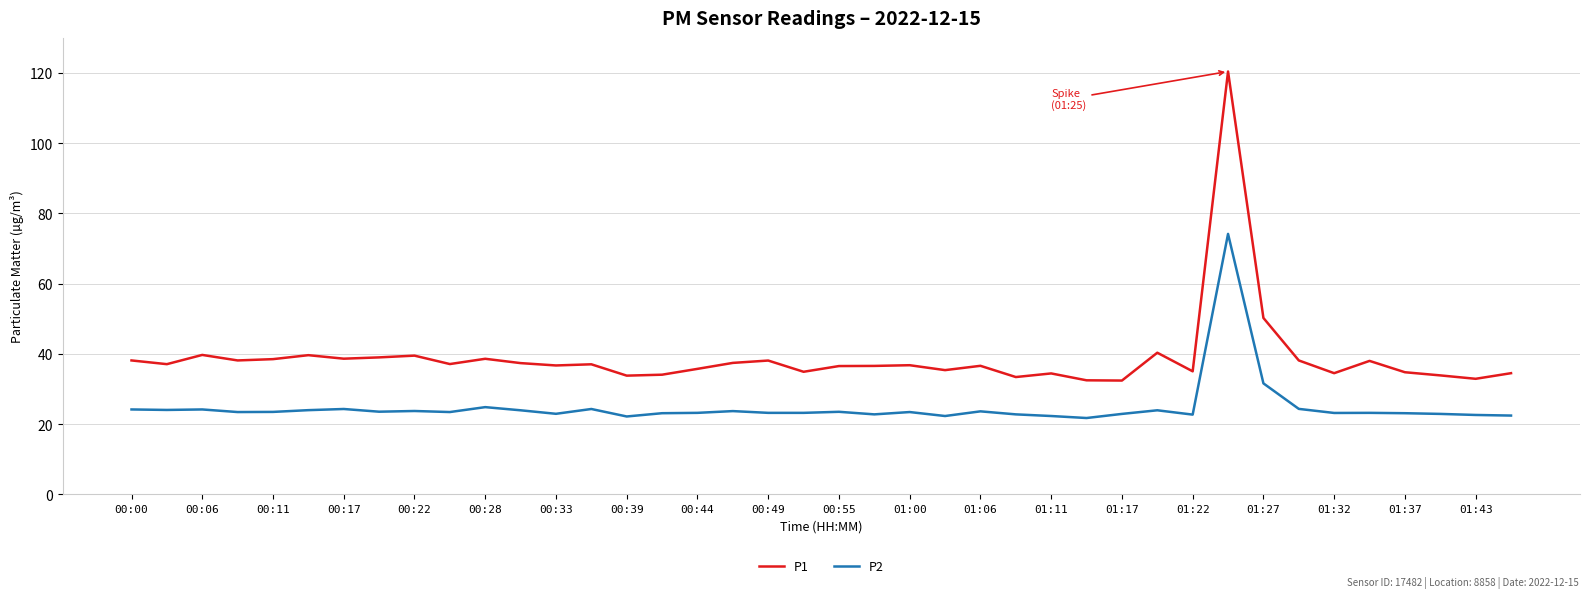

What is the greatest value displayed?

120.4